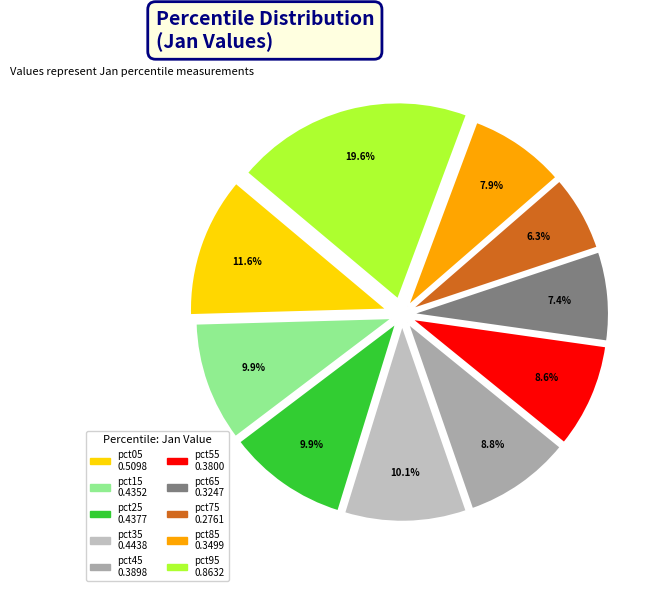

Is pct05 the majority of the pie?

No